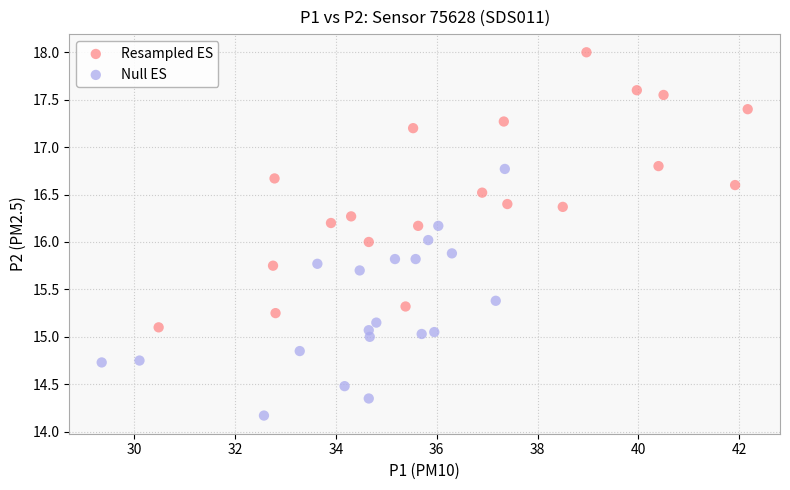

Which series has the largest Y range (max minus min)?

Resampled ES